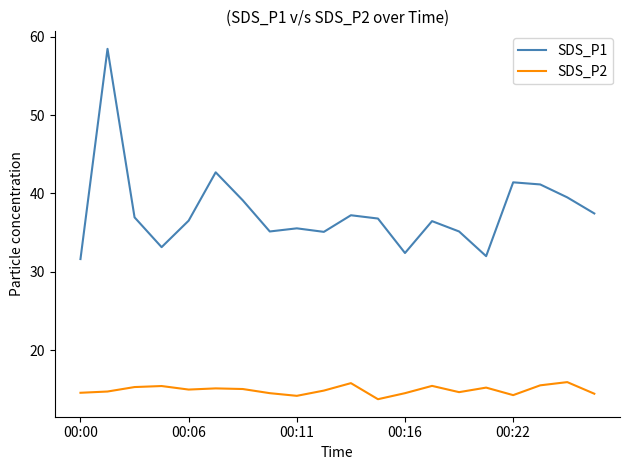

True or false: SDS_P2 and SDS_P1 cross at least once.

False